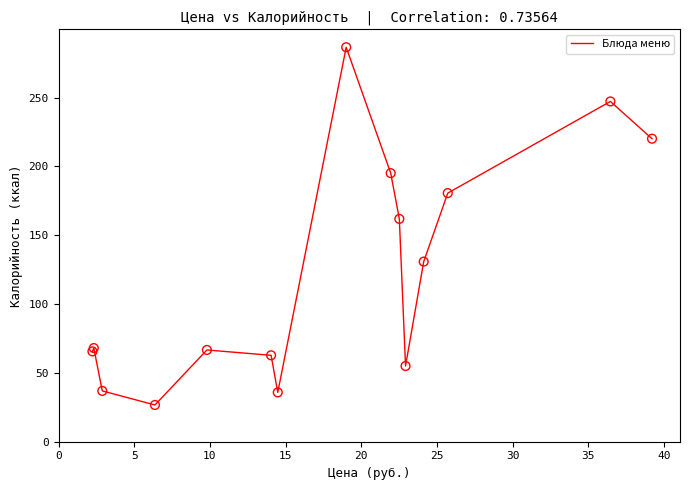

What is the greatest value displayed?

286.6